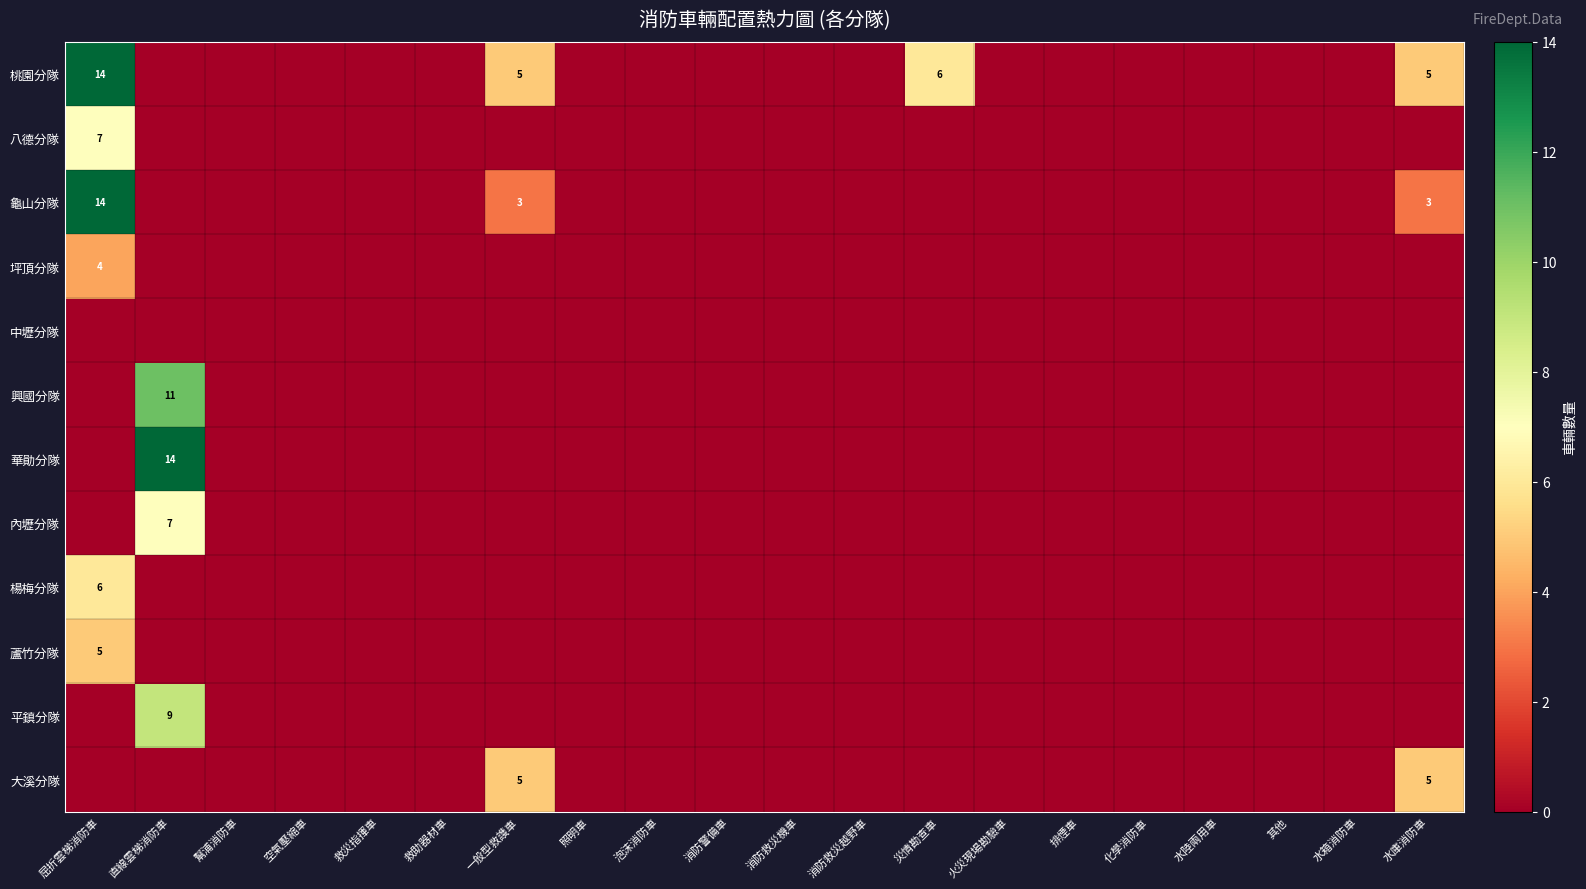

Which has a higher value, 一般型救謢車 or 其他?

一般型救謢車